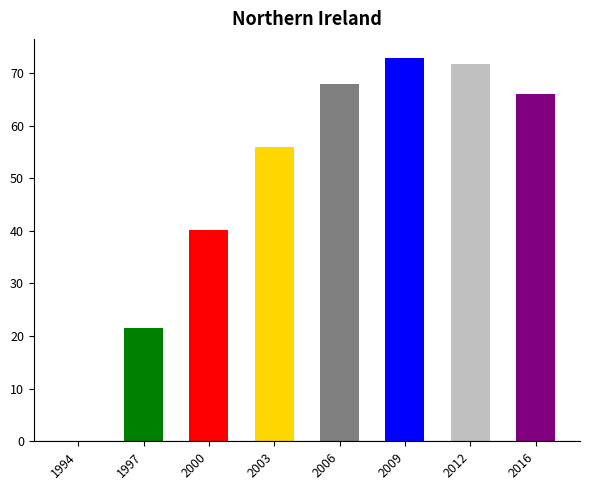

The chart shows a value of 220.0 at 2016. True or false?

False